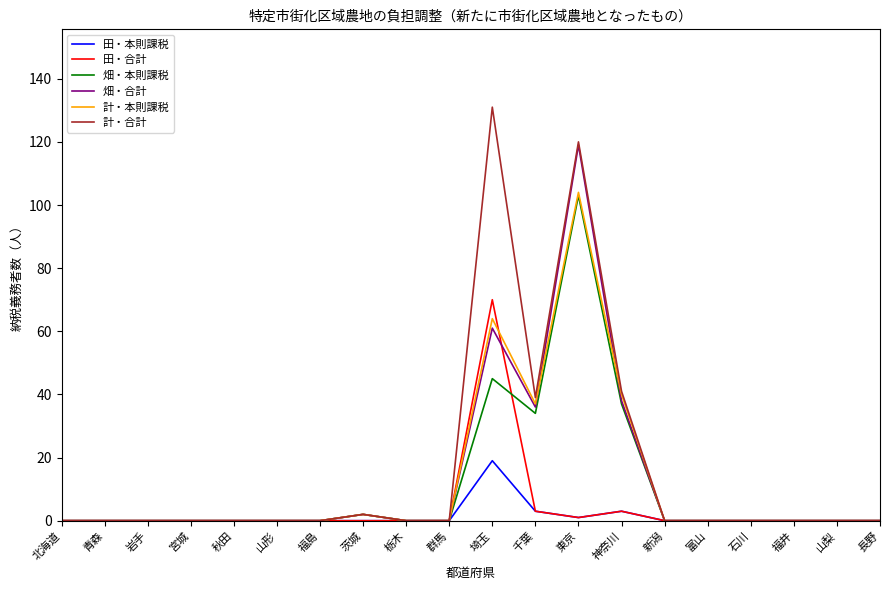

How many lines are shown in the chart?

6